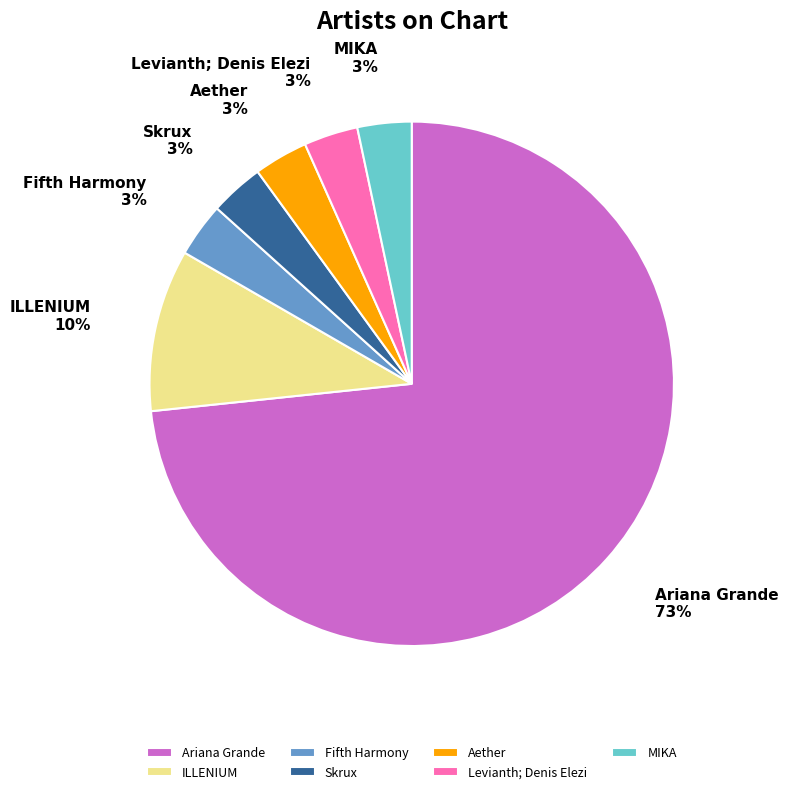

What is the largest slice in the pie chart?

Ariana Grande